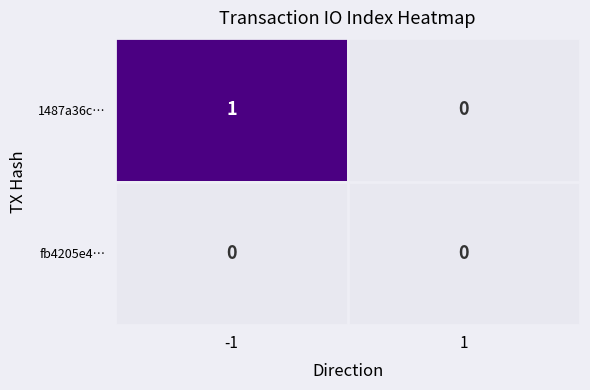

What is the maximum value shown in the chart?

1